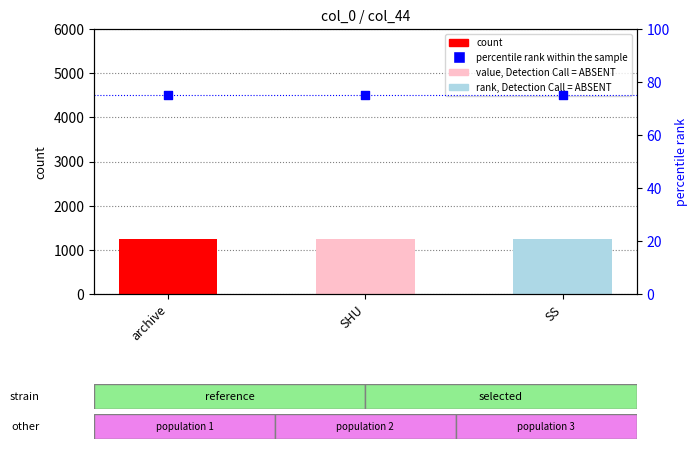

What are all the series names shown in the legend?

count, percentile rank within the sample